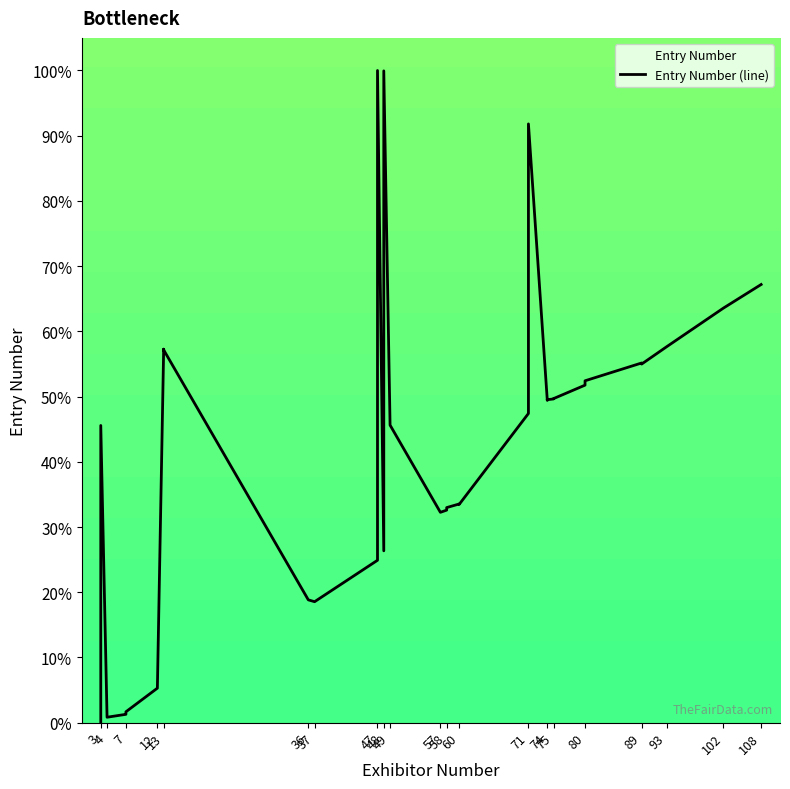

The chart shows a value of 27.6 at 13. True or false?

False